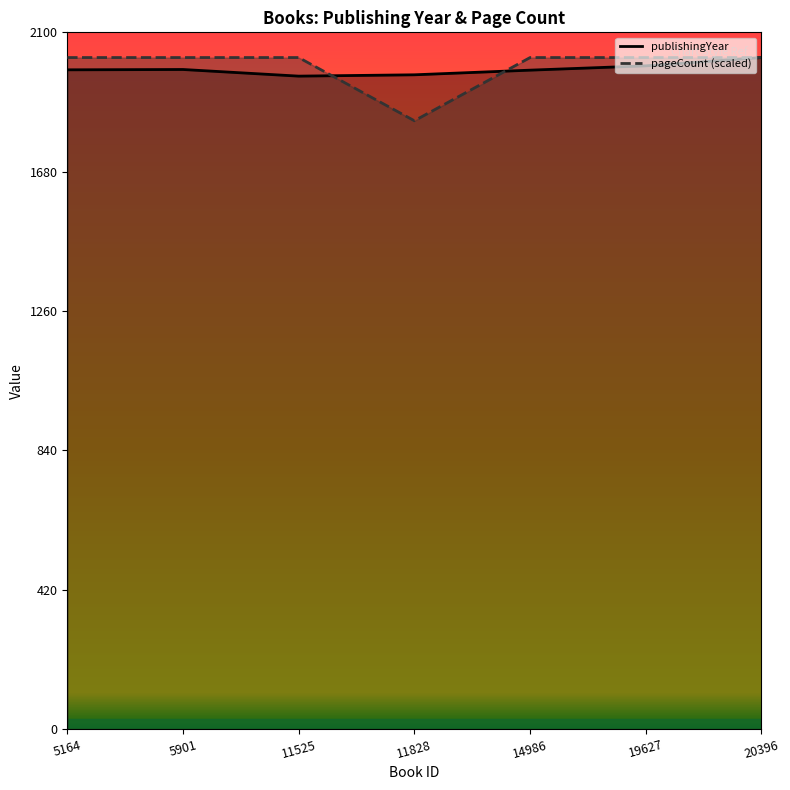

Rank the categories by publishingYear value from lowest to highest.

11525, 11828, 14986, 5164, 5901, 19627, 20396